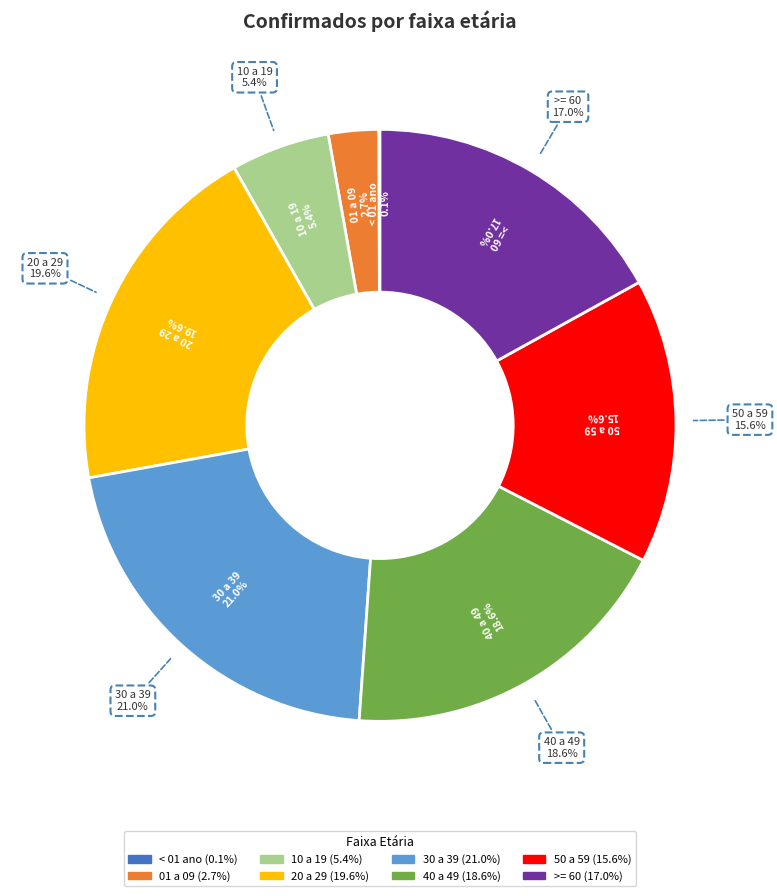

To the nearest percent, what portion does 10 a 19 represent?

5%